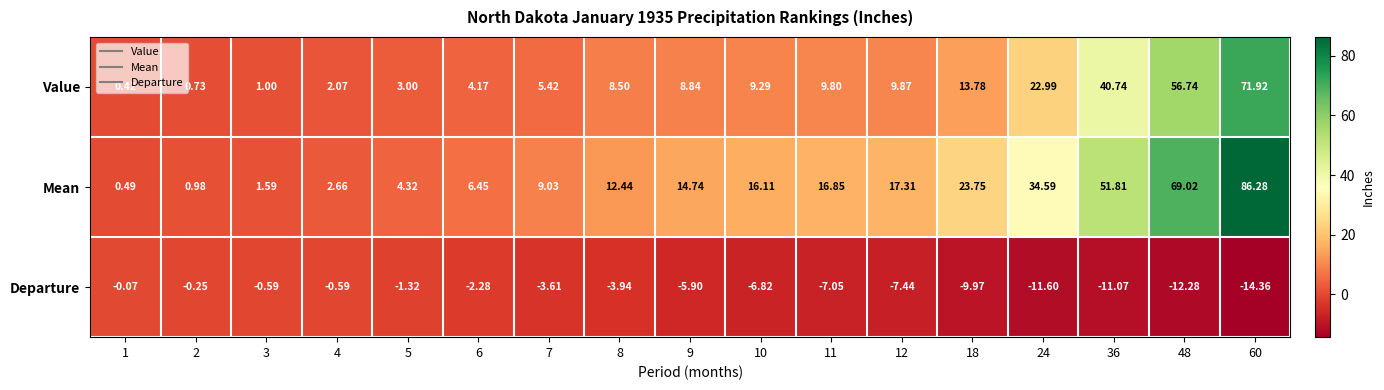

Which category has the lowest value across all series?

60